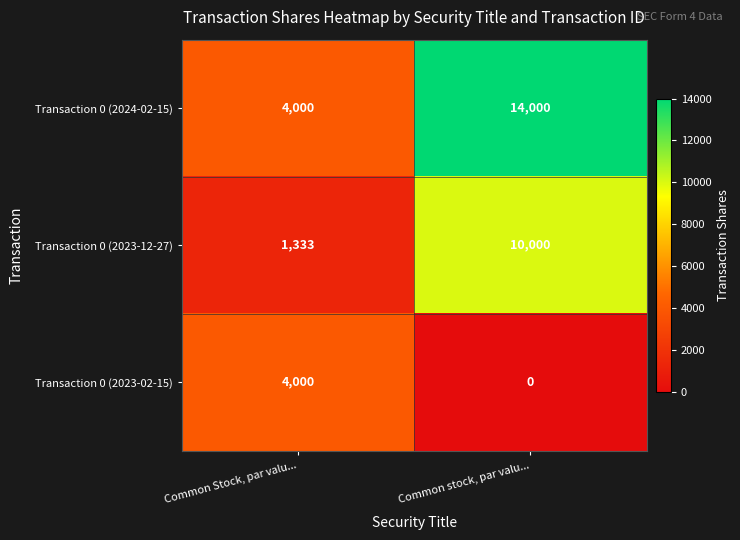

Which series has the largest total across all categories?

Transaction 0 (2024-02-15)